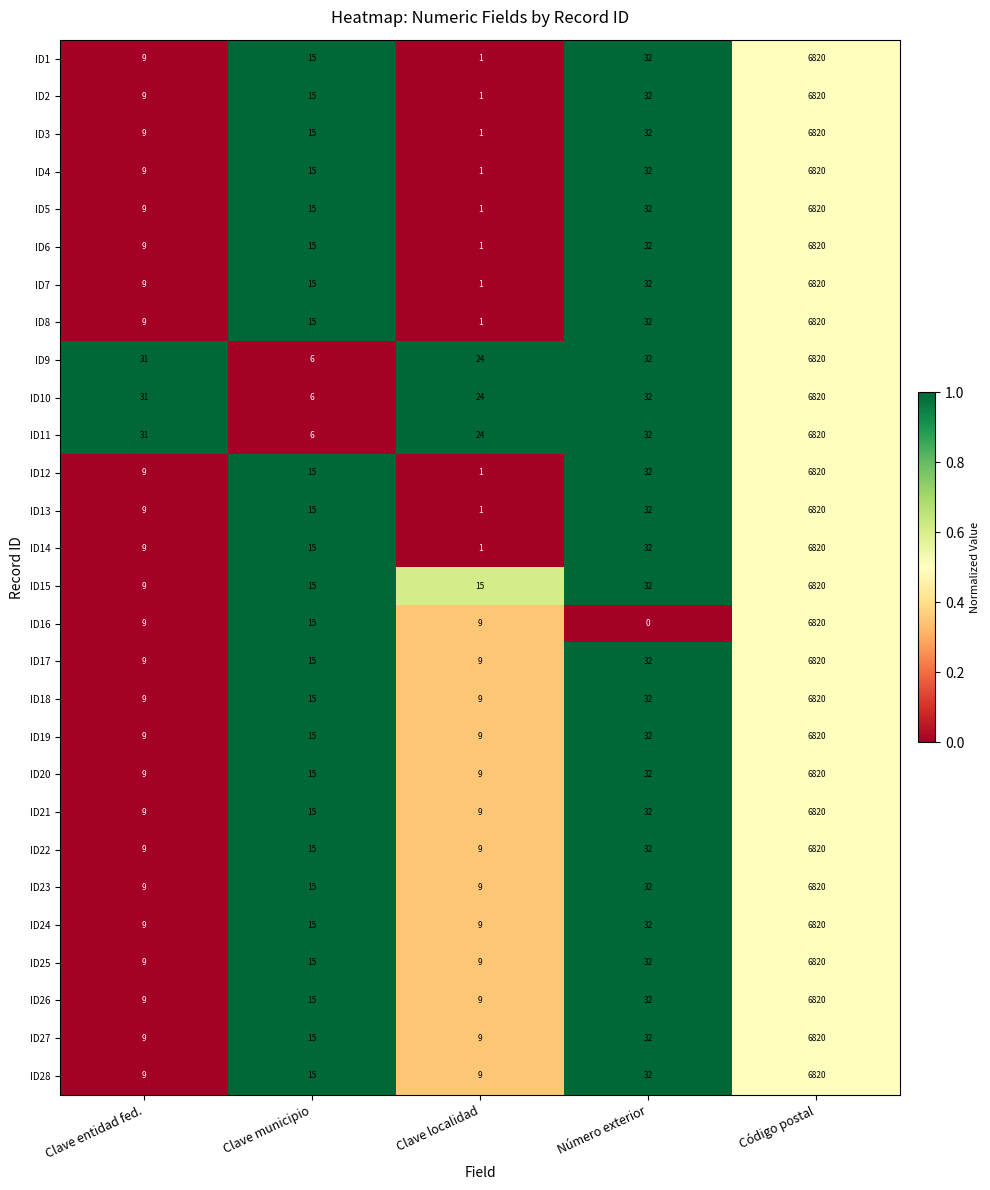

At how many categories does at least one series exceed 0?

5